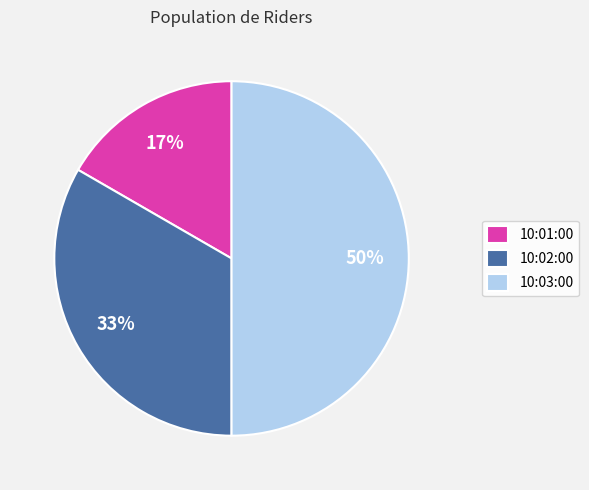

Which slice is the smallest?

10:01:00